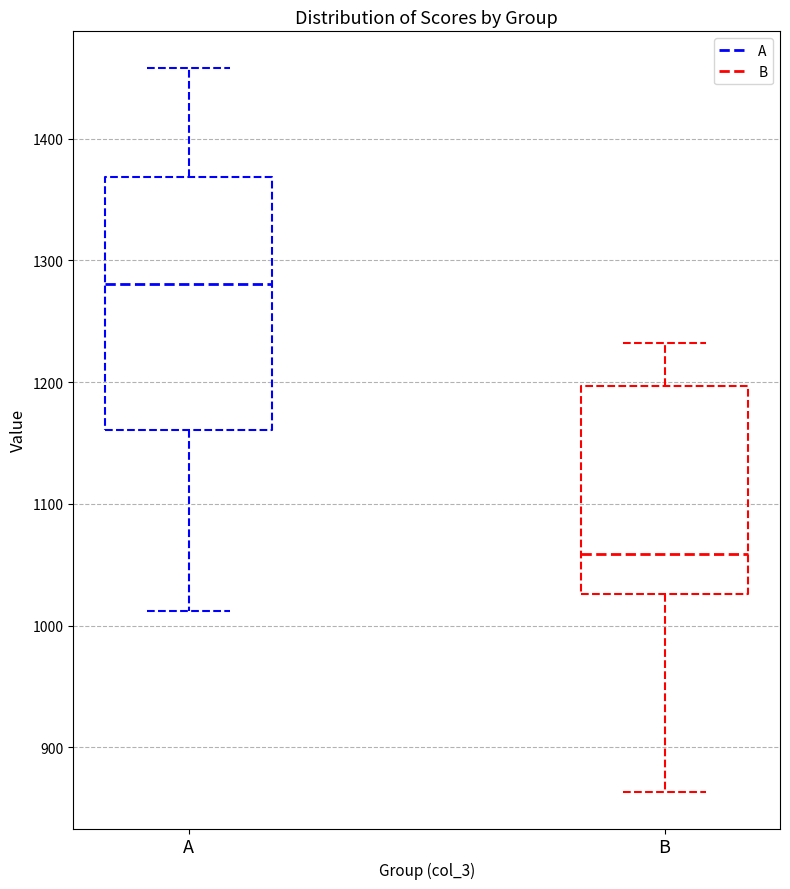

Reading left to right, transcribe this box plot: for each box, give where its median line is, the range the box spans, and where its two whiskers end, as read against the y-axis. The values are not printed on the chart, so give them approximately, as read against the axis.

A: median 1280, box 1160 to 1370, whiskers 1010 to 1460
B: median 1060, box 1030 to 1200, whiskers 860 to 1230